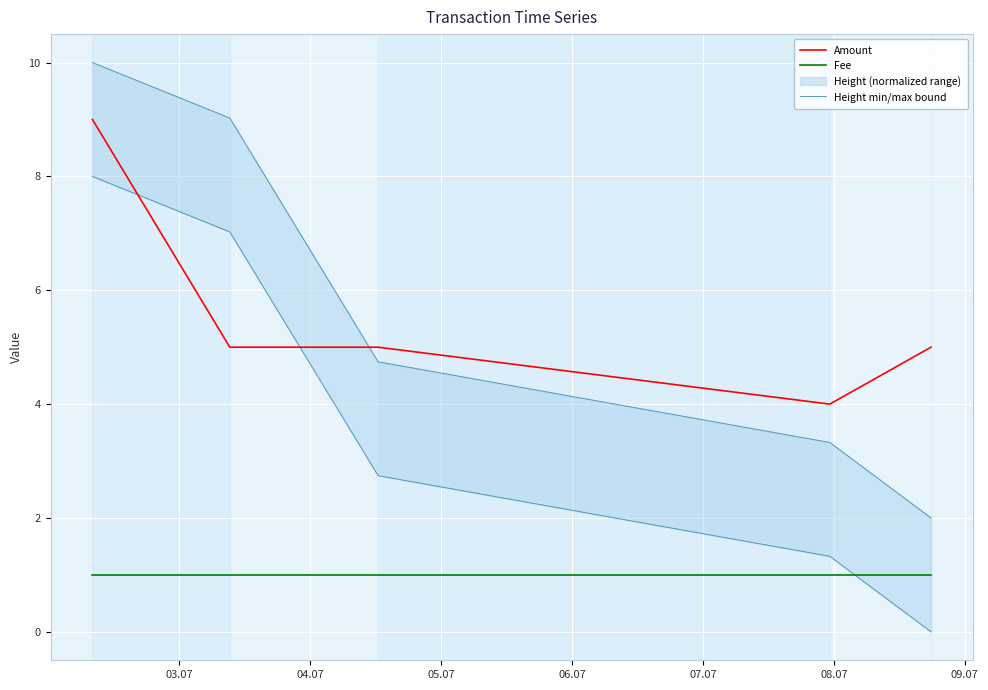

Rank the series at 05.07 from lowest to highest value.

Fee, Height min/max bound, Amount